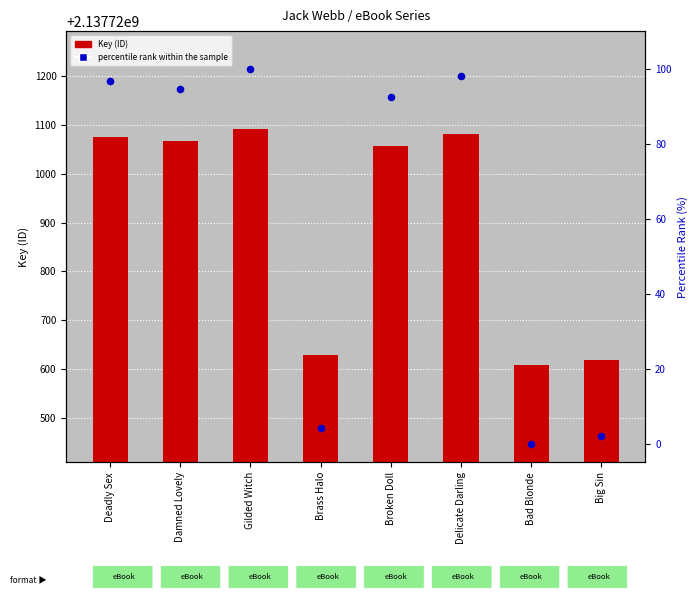

What are all the series names shown in the legend?

Key, percentile rank within the sample